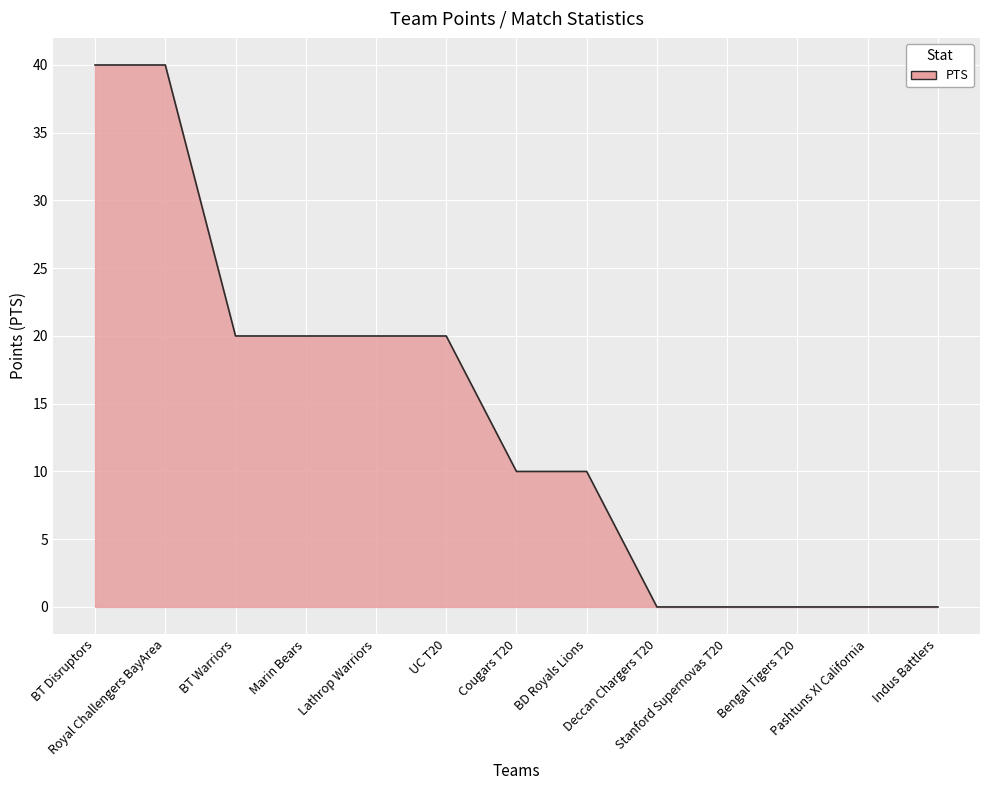

What is the maximum value shown in the chart?

40